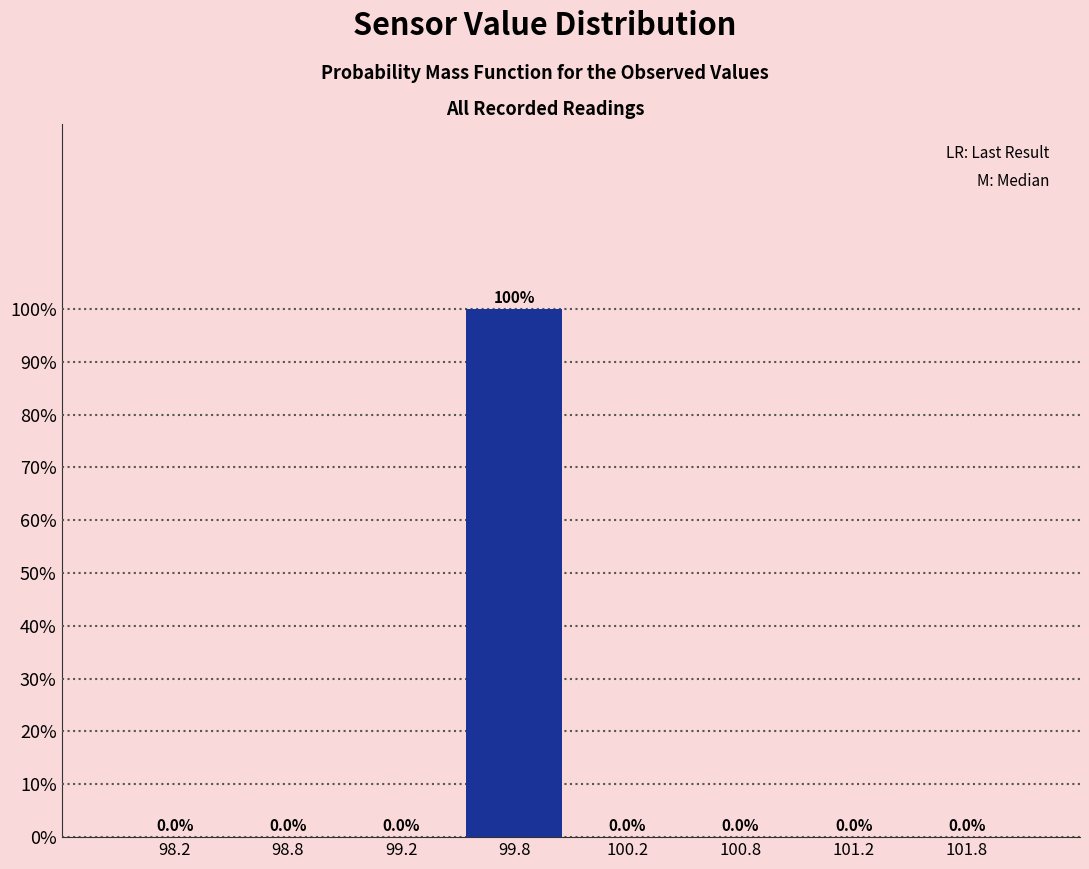

Are the bars horizontal?

No